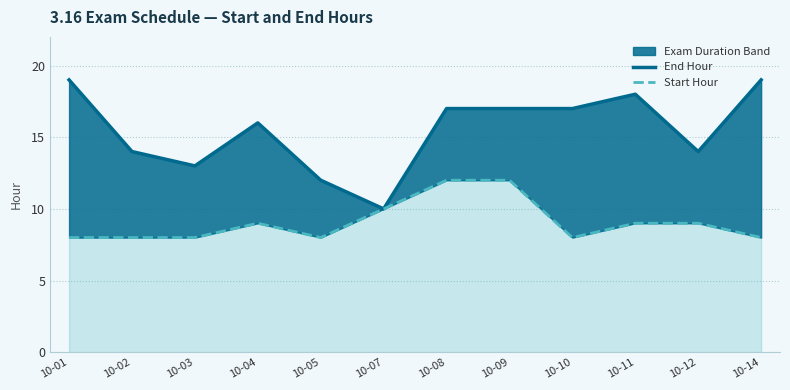

Is it true that Start Hour equals 7 at 10-09?

False